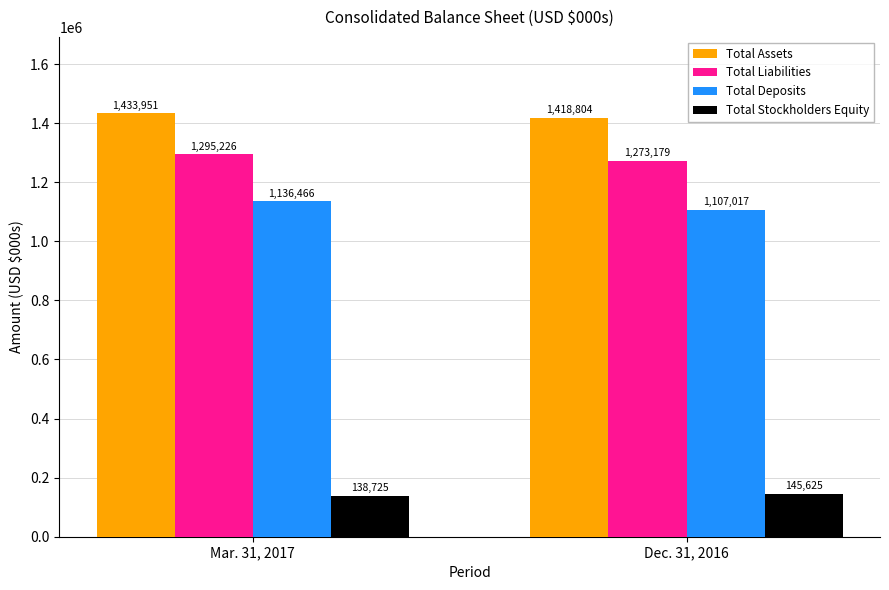

The value of Total Assets at Mar. 31, 2017 is 1433951. True or false?

True